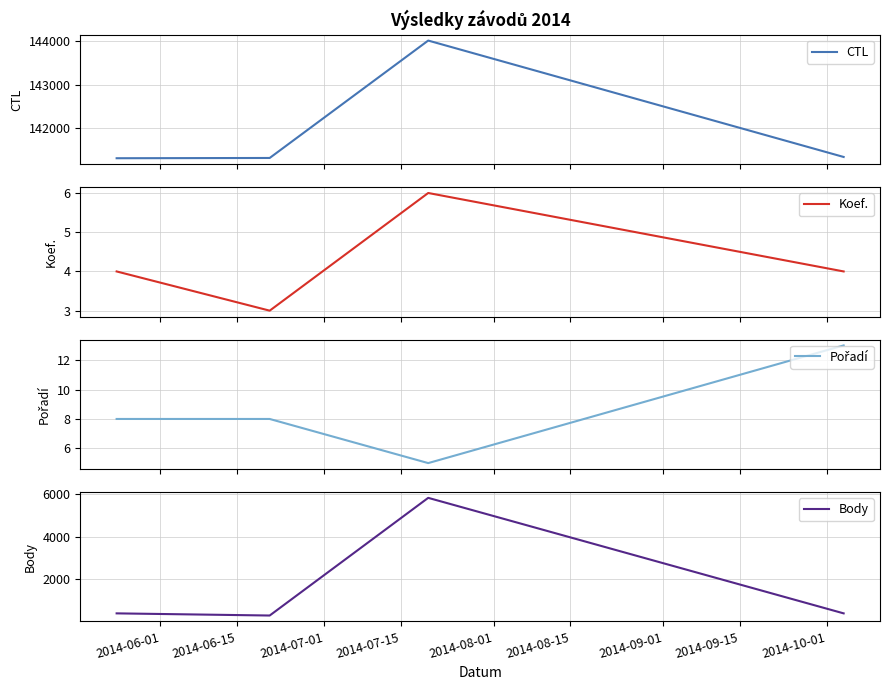

True or false: CTL has more than 0 points higher than both neighbors.

True